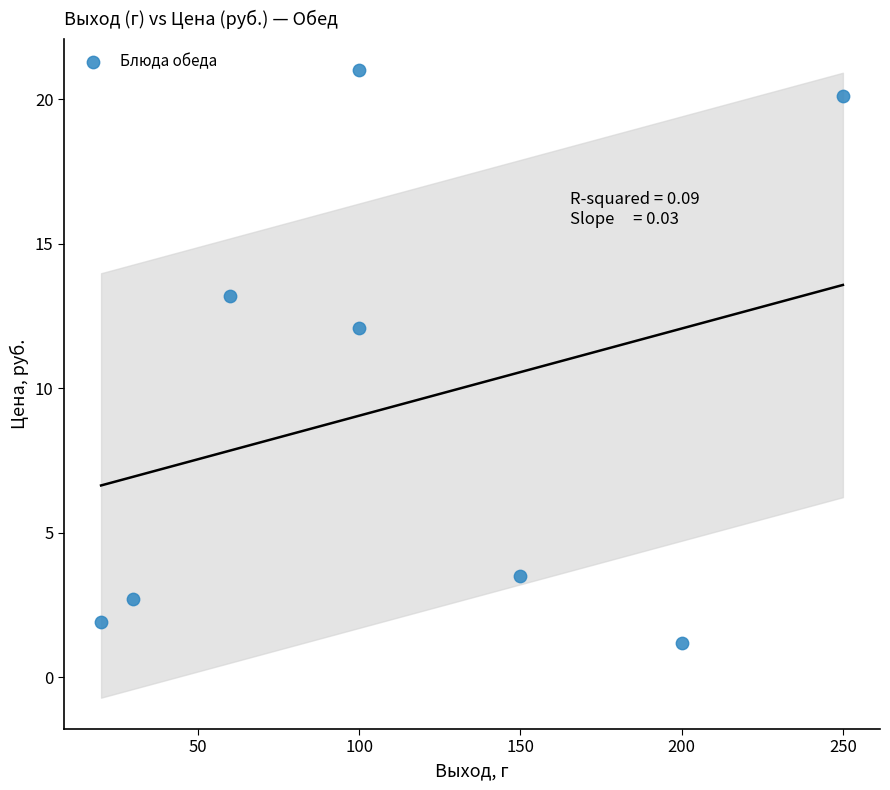

What is the range of Y values (max minus min)?

19.8